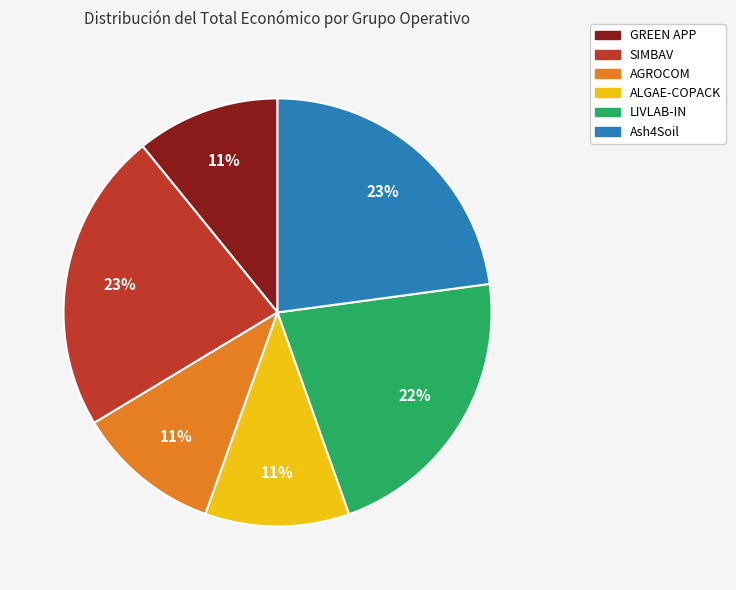

How many segments does this pie chart have?

6